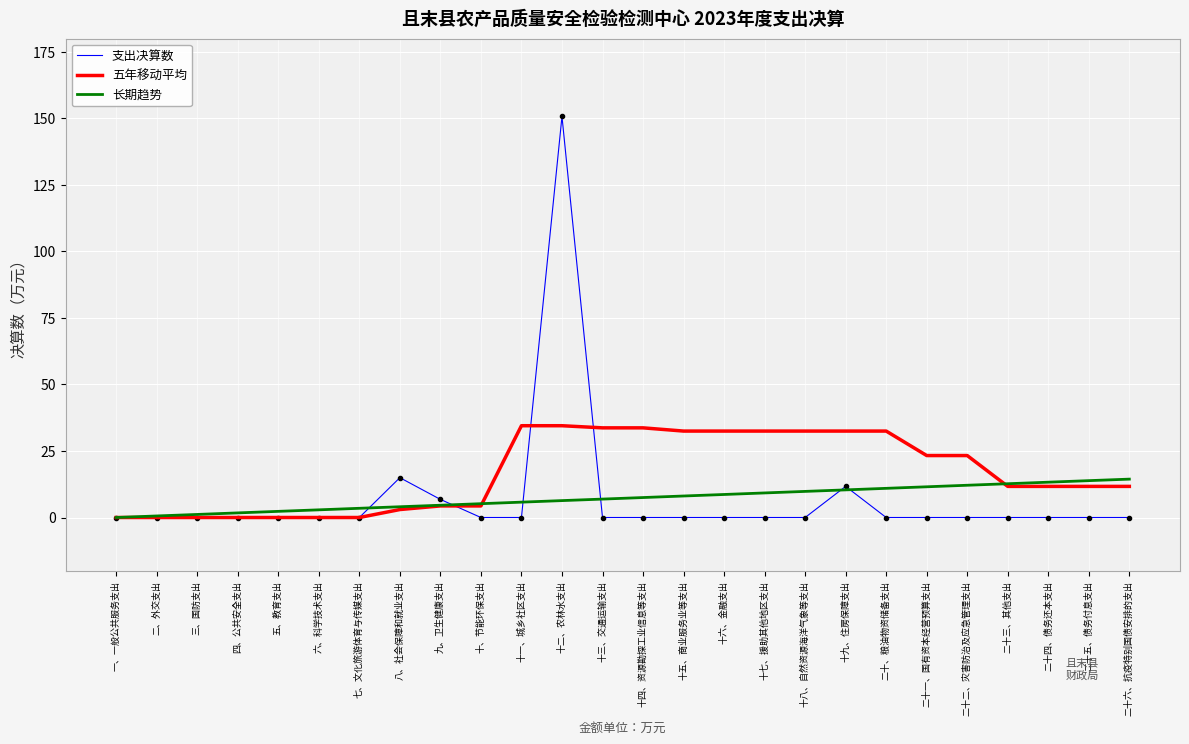

What is the difference between the maximum and minimum values in the 长期趋势 series?

14.4